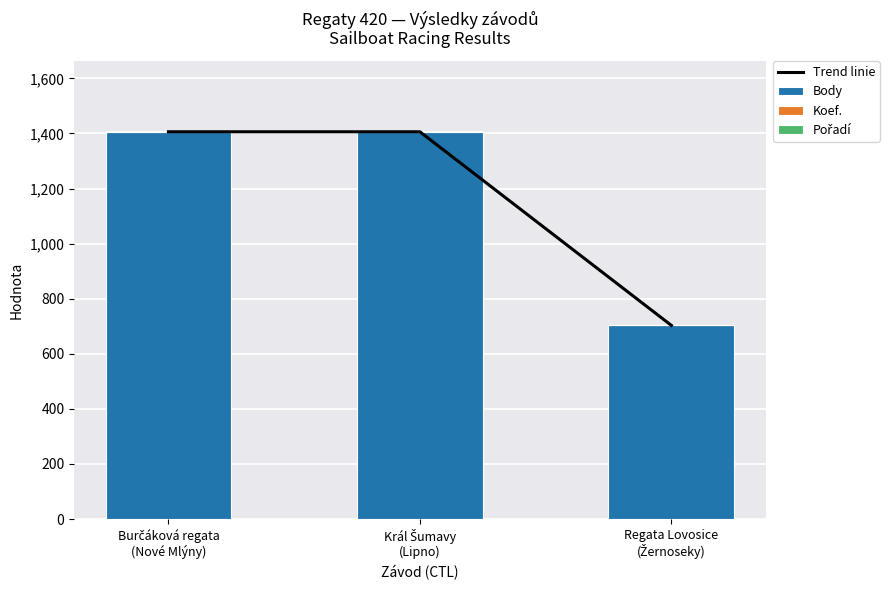

What is the value of the Trend linie bar at the 3rd from the left?

703